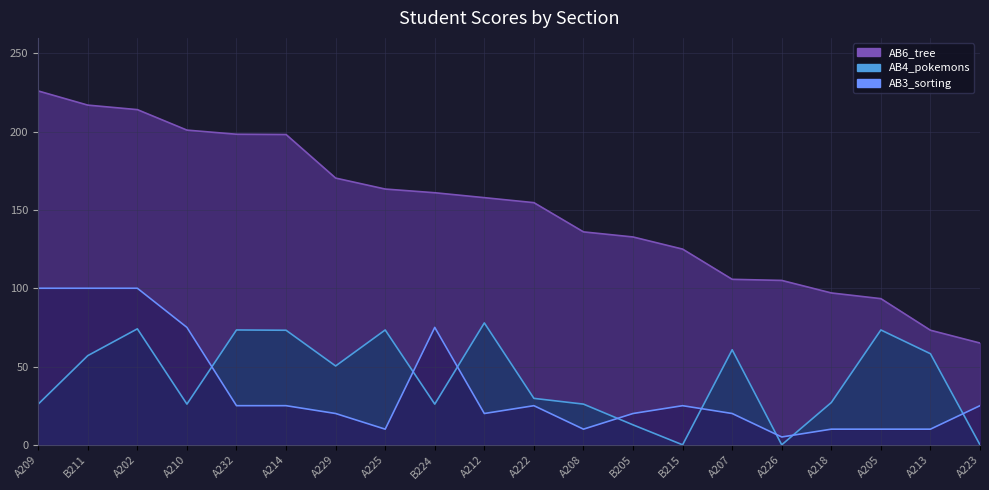

Rank the categories by AB4_pokemons value from highest to lowest.

A212, A202, A232, A225, A205, A214, A207, A213, B211, A229, A222, A218, A209, A210, B224, A208, B205, B215, A226, A223